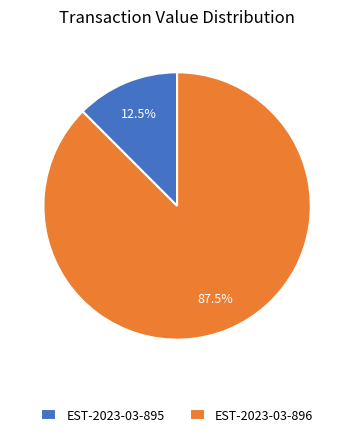

What is the total percentage of EST-2023-03-896 and EST-2023-03-895?

100.0%